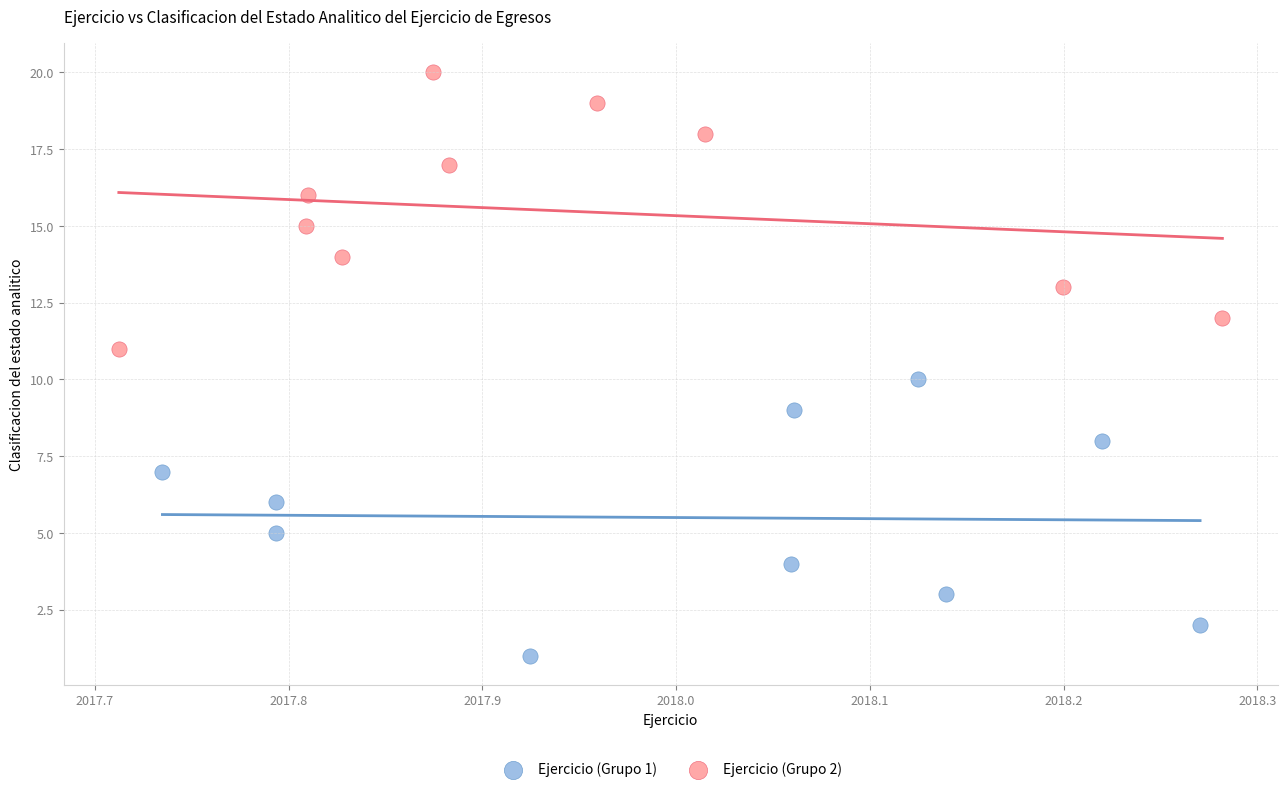

Which series reaches the maximum Y coordinate?

Ejercicio (Grupo 2)